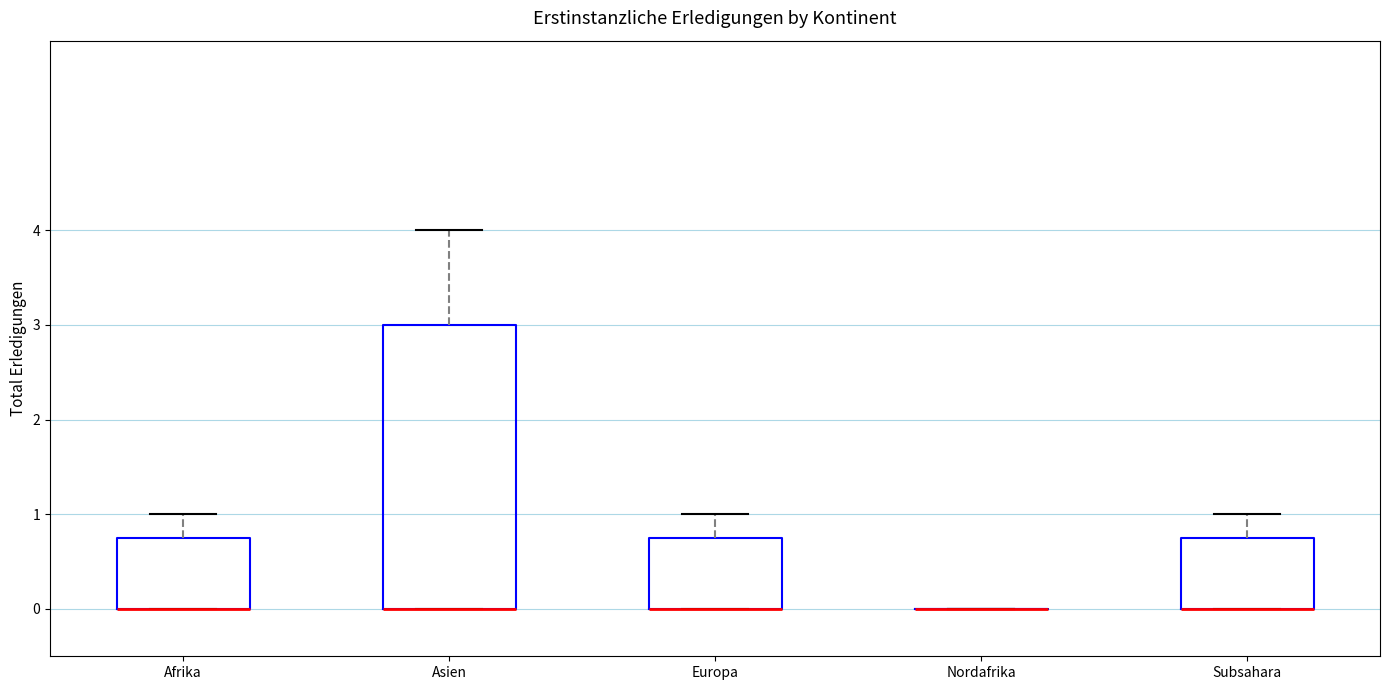

Reading left to right, read every box against the y-axis: the position of its median line, the range the box covers, and the ends of its whiskers. The values are not printed on the chart, so give them approximately, as read against the axis.

Afrika: median 0.0 (drawn on the box's lower edge), box 0.0 to 0.8, whiskers 0.0 to 1.0
Asien: median 0.0 (drawn on the box's lower edge), box 0.0 to 3.0, whiskers 0.0 to 4.0
Europa: median 0.0 (drawn on the box's lower edge), box 0.0 to 0.8, whiskers 0.0 to 1.0
Nordafrika: box collapsed to a line at 0.0, whiskers 0.0 to 0.0
Subsahara: median 0.0 (drawn on the box's lower edge), box 0.0 to 0.8, whiskers 0.0 to 1.0